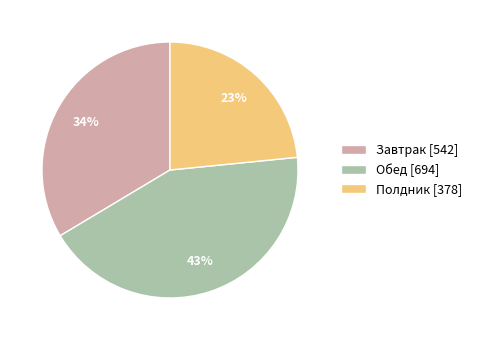

To the nearest percent, what is the difference between the Обед and Завтрак slice percentages?

9%